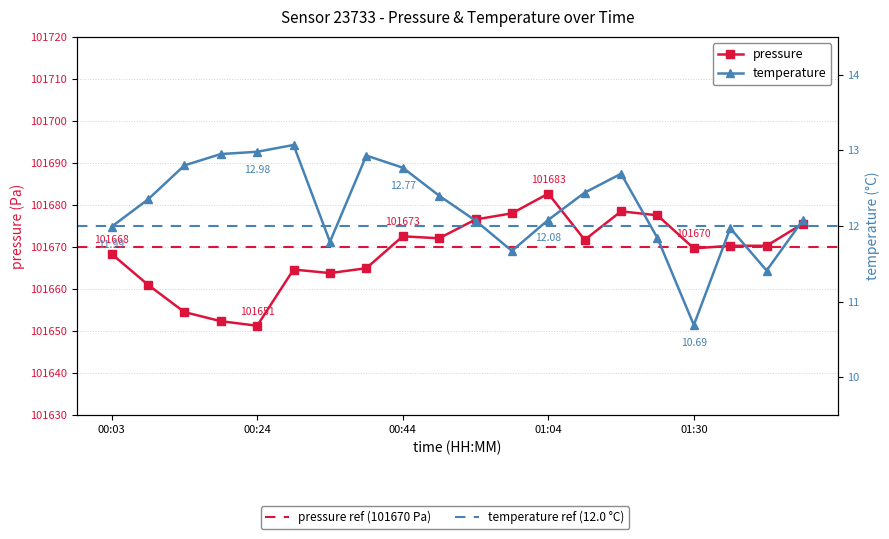

Is this an area chart (filled region under the line)?

No